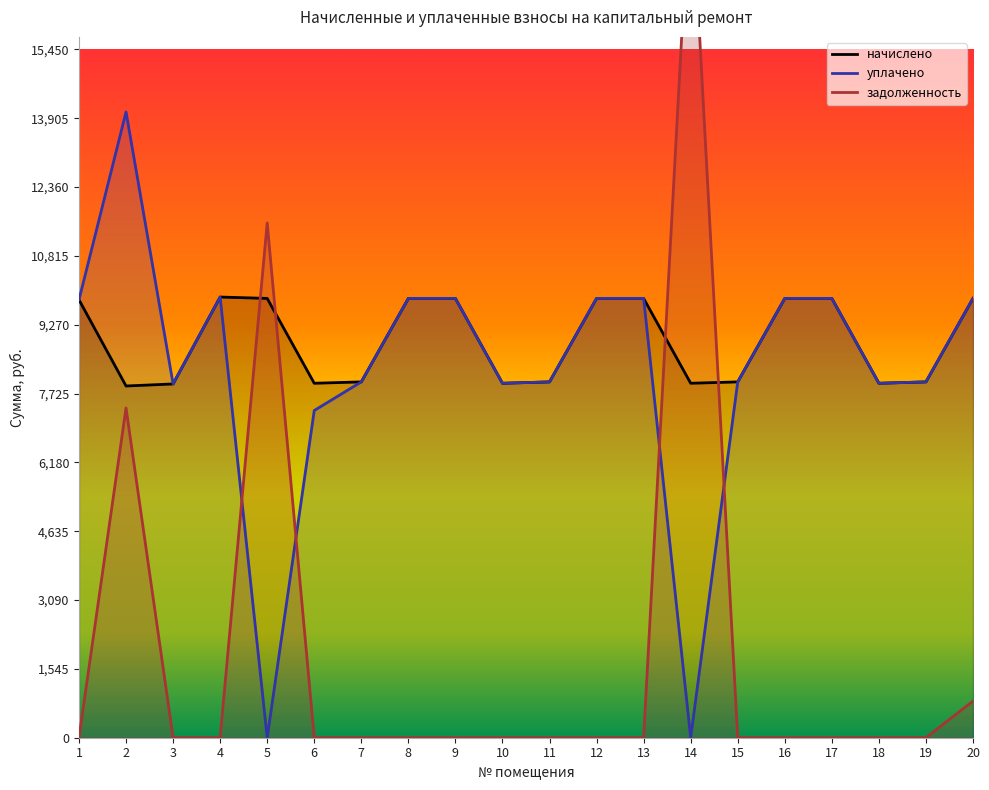

Which series has the largest total across all categories?

начислено